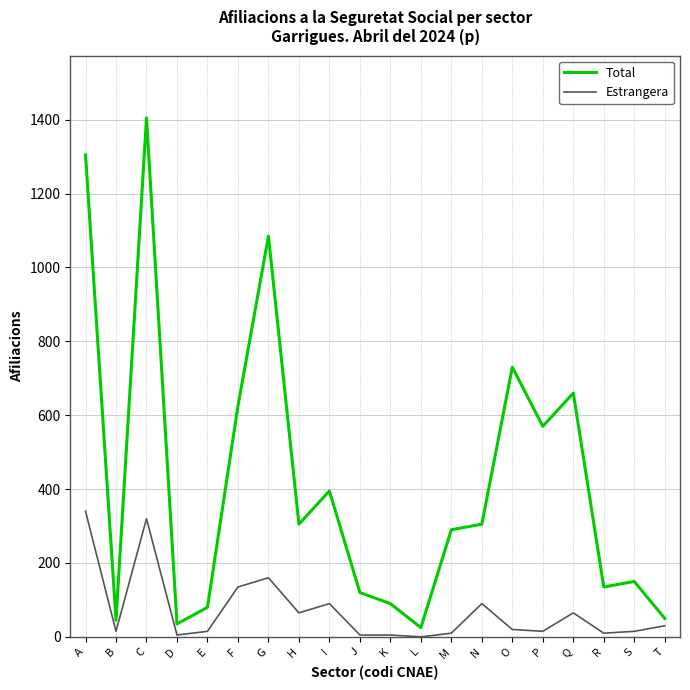

Which series has the largest total across all categories?

Total